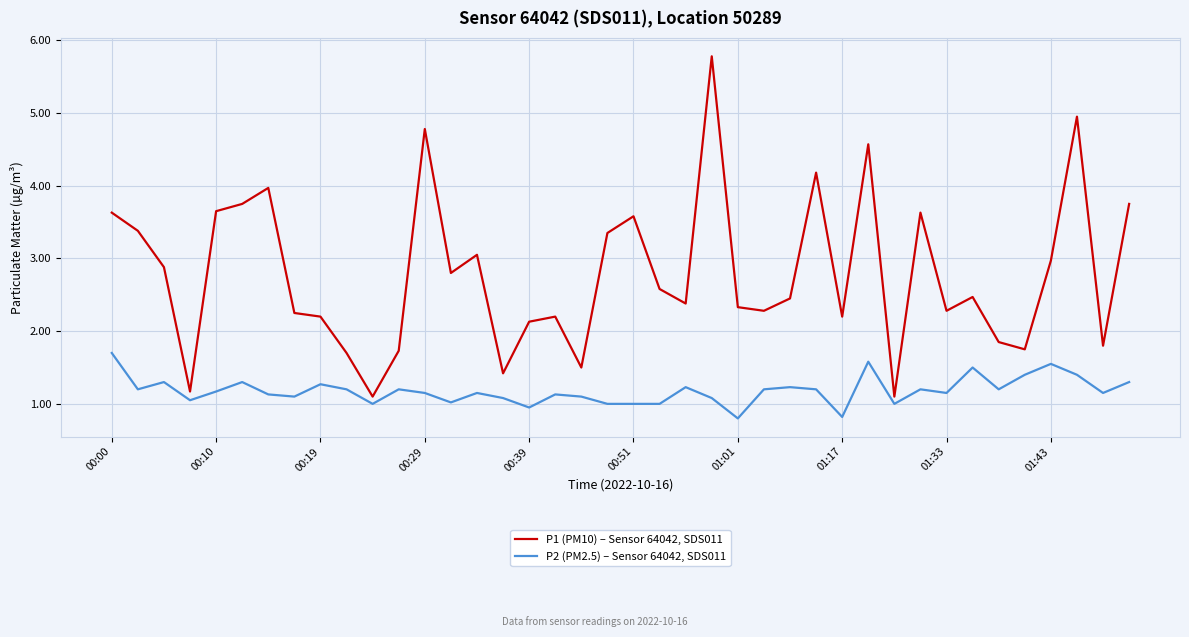

What is the difference between the maximum and minimum values in the P2 (PM2.5) – Sensor 64042, SDS011 series?

0.9